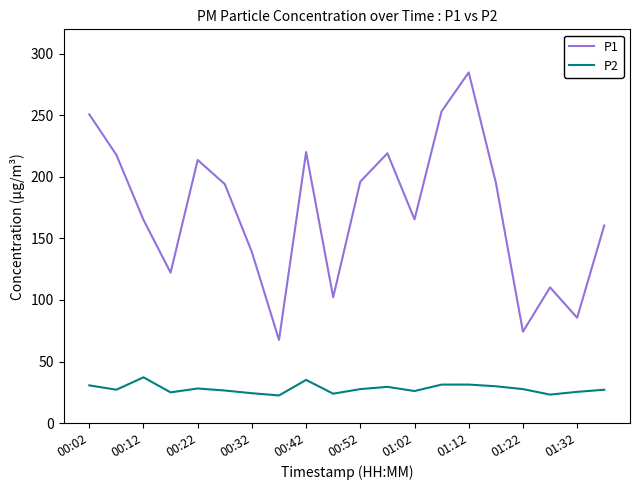

How many lines are shown in the chart?

2